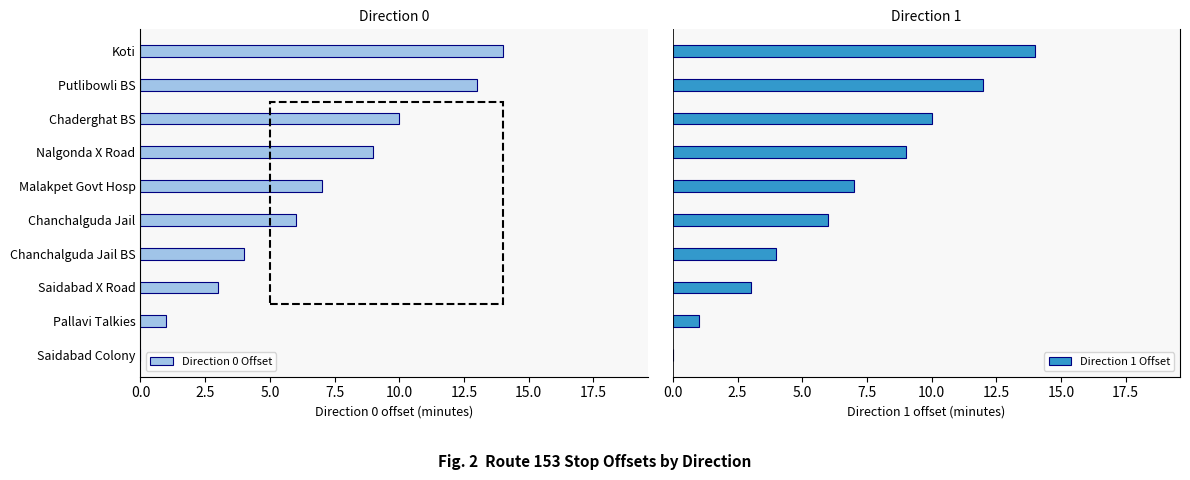

How many bars are there in total?

20